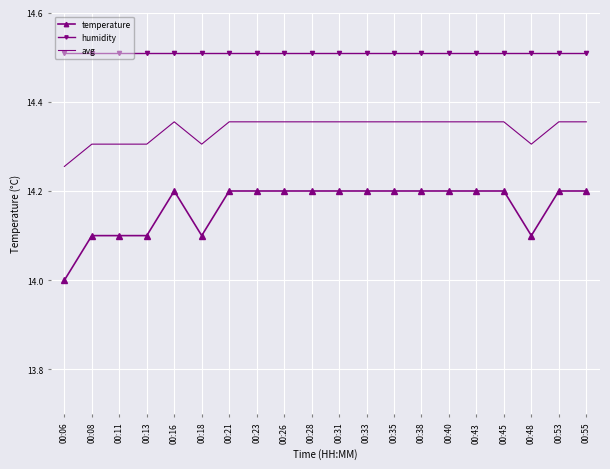

The value of humidity at 00:21 is 21.6. True or false?

False